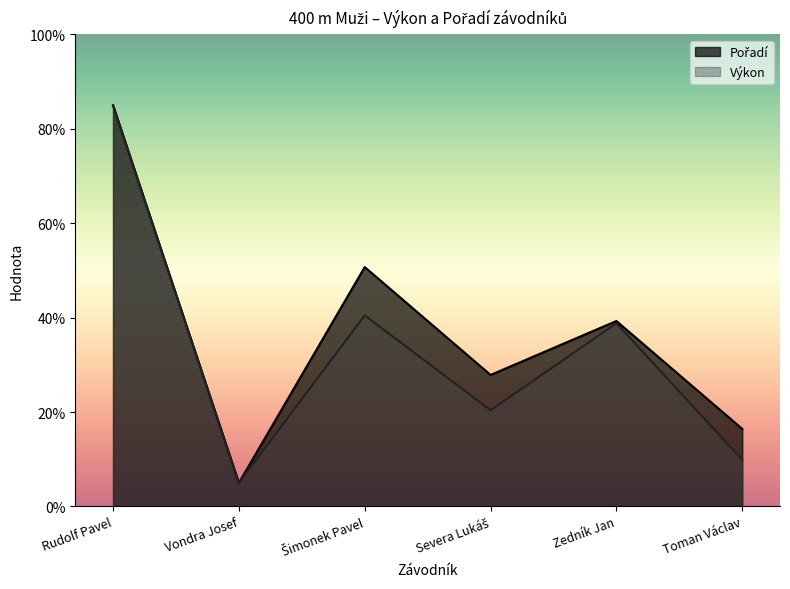

How many lines are shown in the chart?

2